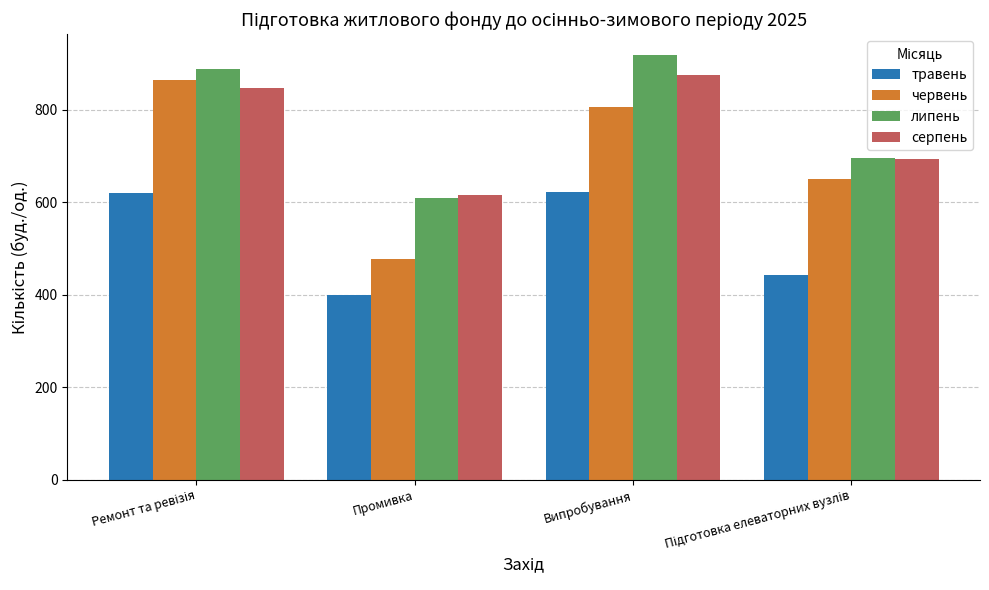

What is the smallest value displayed?

400